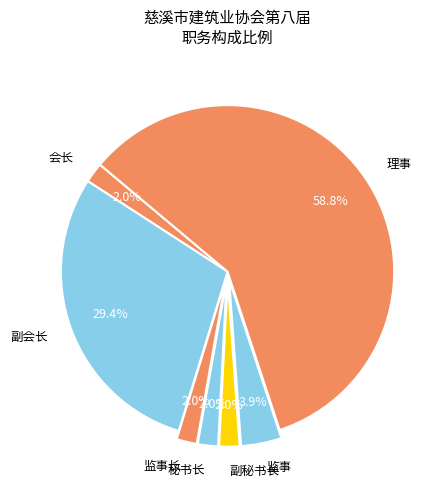

To the nearest percent, what percentage of the pie is 秘书长?

2%